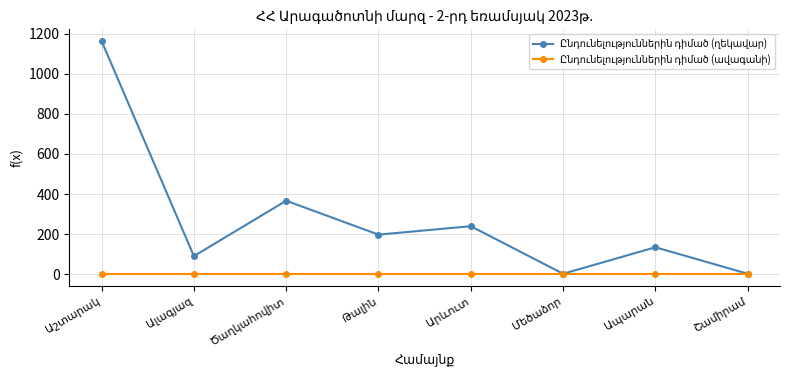

What is the greatest value displayed?

1163